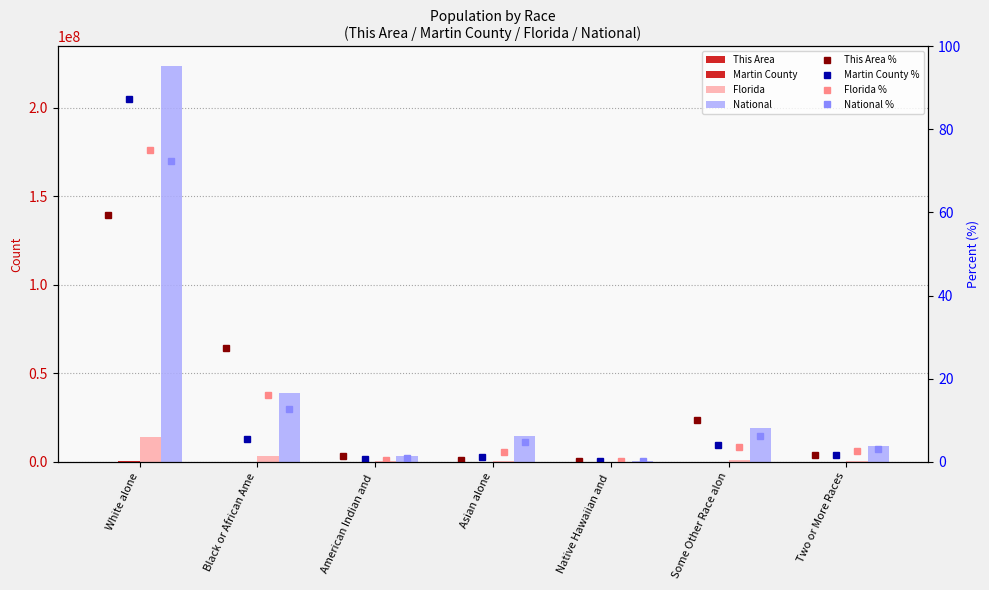

How many data points does each series have?

7